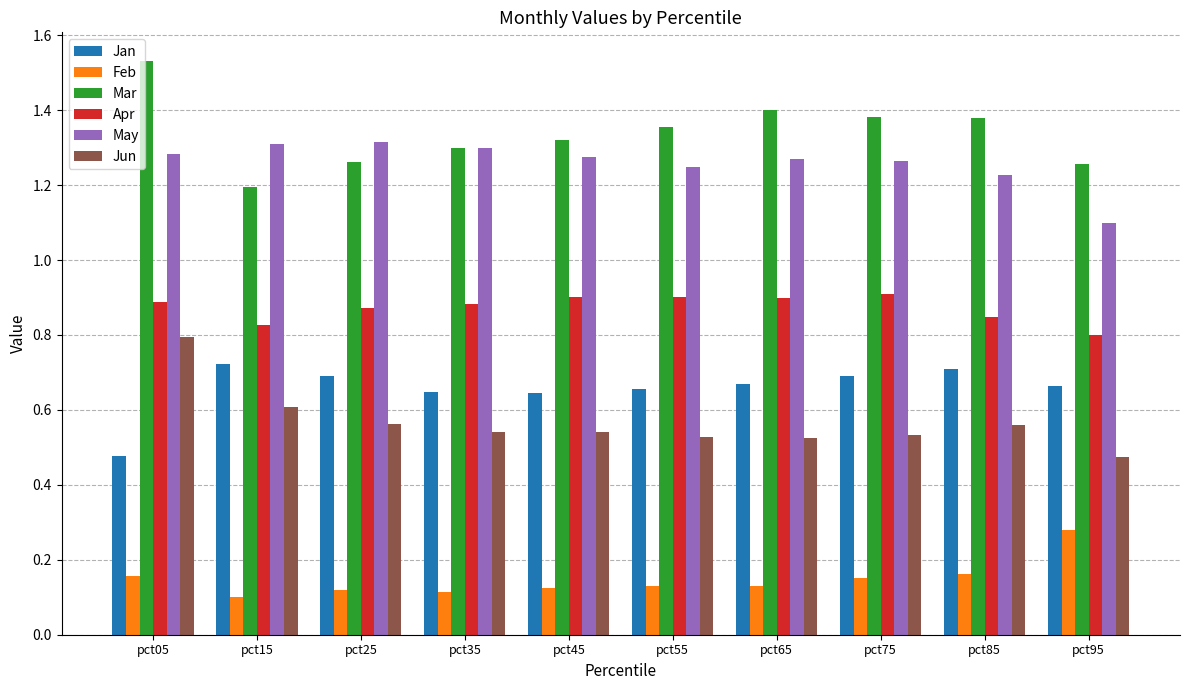

How many data points does each series have?

10